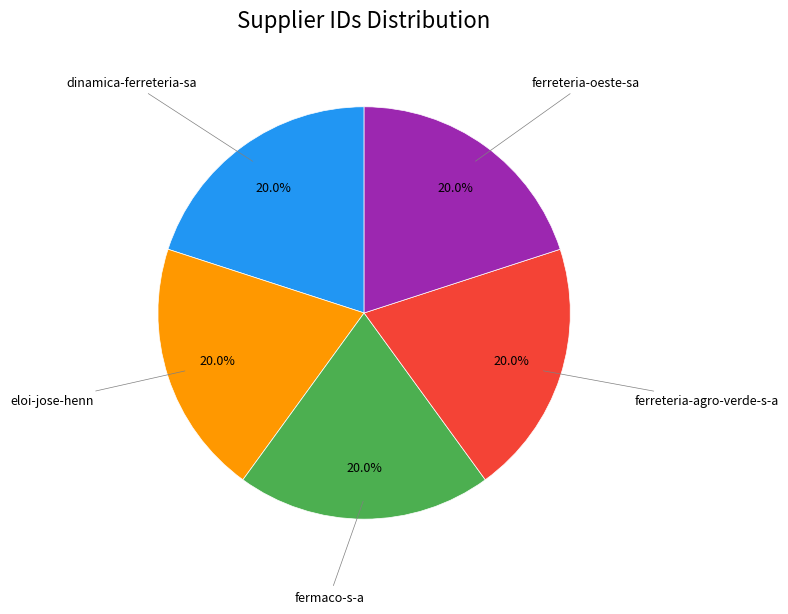

Count the number of slices in the pie.

5